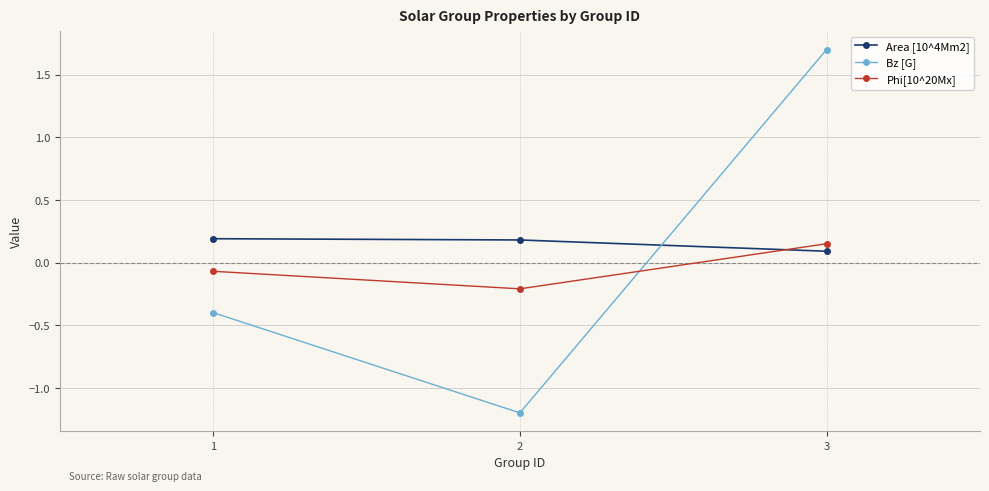

Is the value of Bz [G] at 1 greater than the value of Phi[10^20Mx] at 1?

No